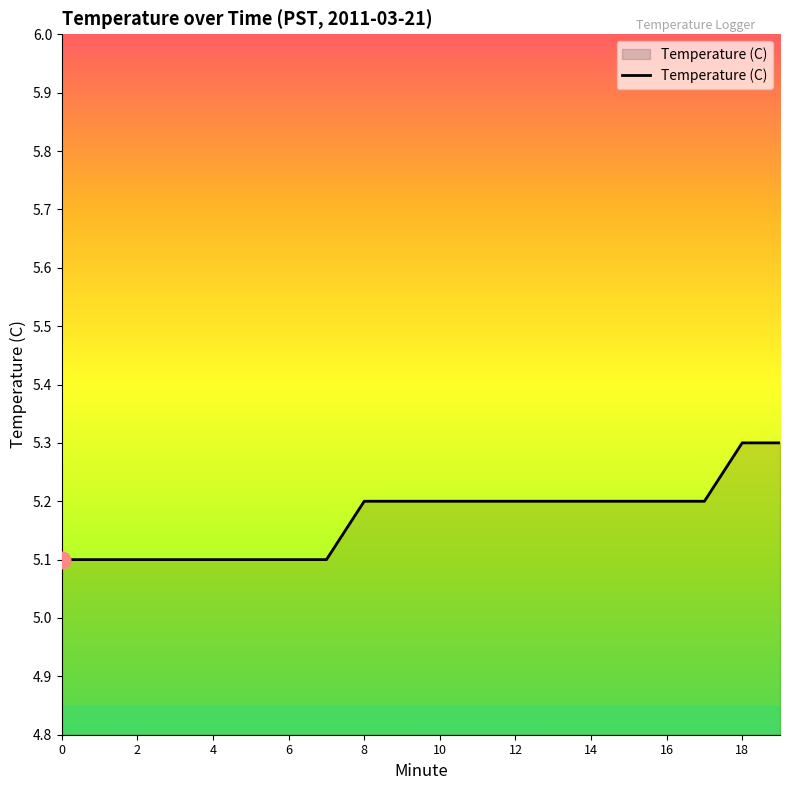

How many series are shown in this chart?

1